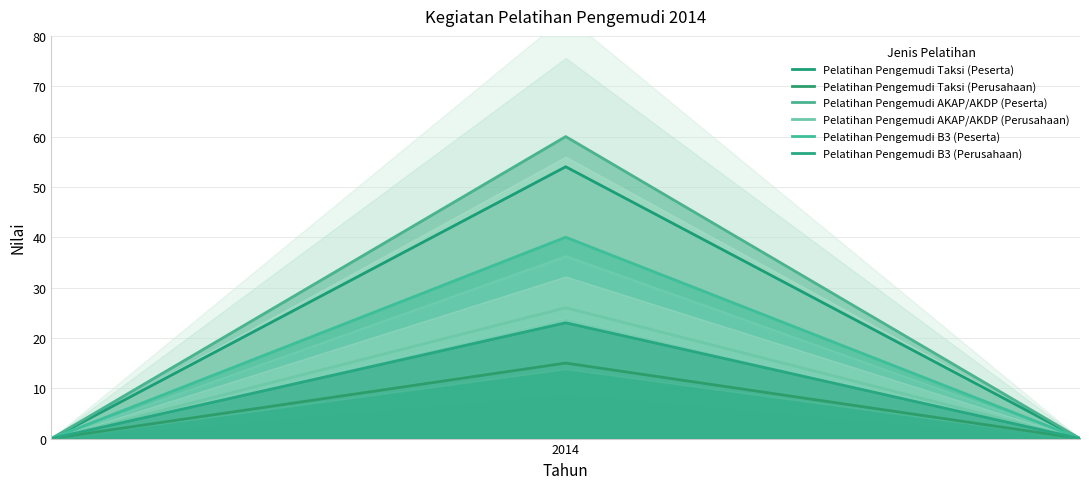

True or false: Pelatihan Pengemudi B3 (Perusahaan) and Pelatihan Pengemudi AKAP/AKDP (Perusahaan) intersect in this chart.

False